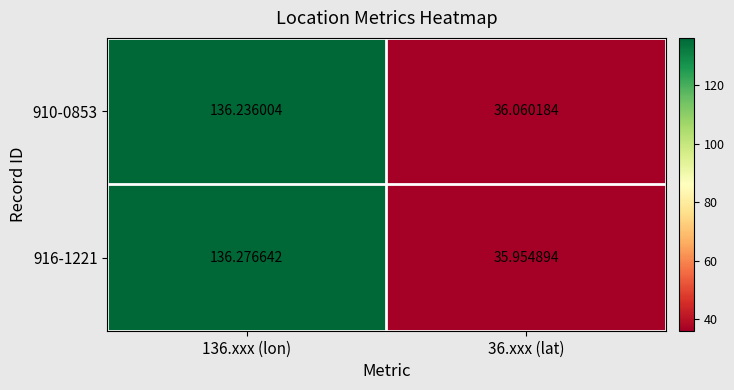

Count the number of categories in the chart.

2